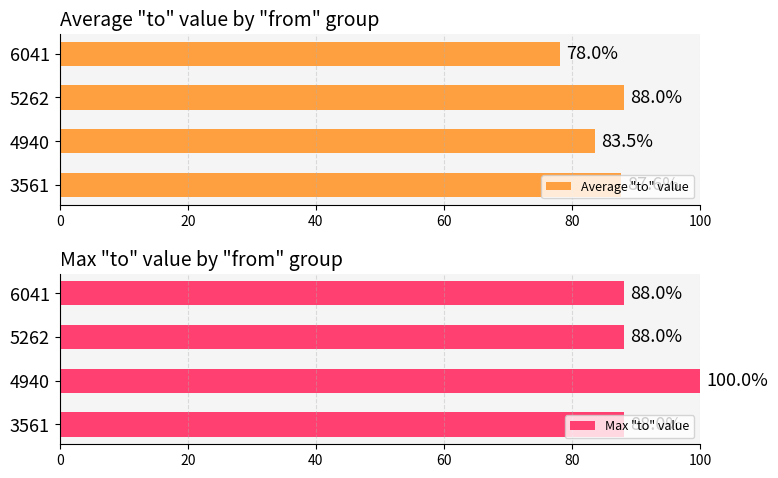

How many bars are there in total?

8